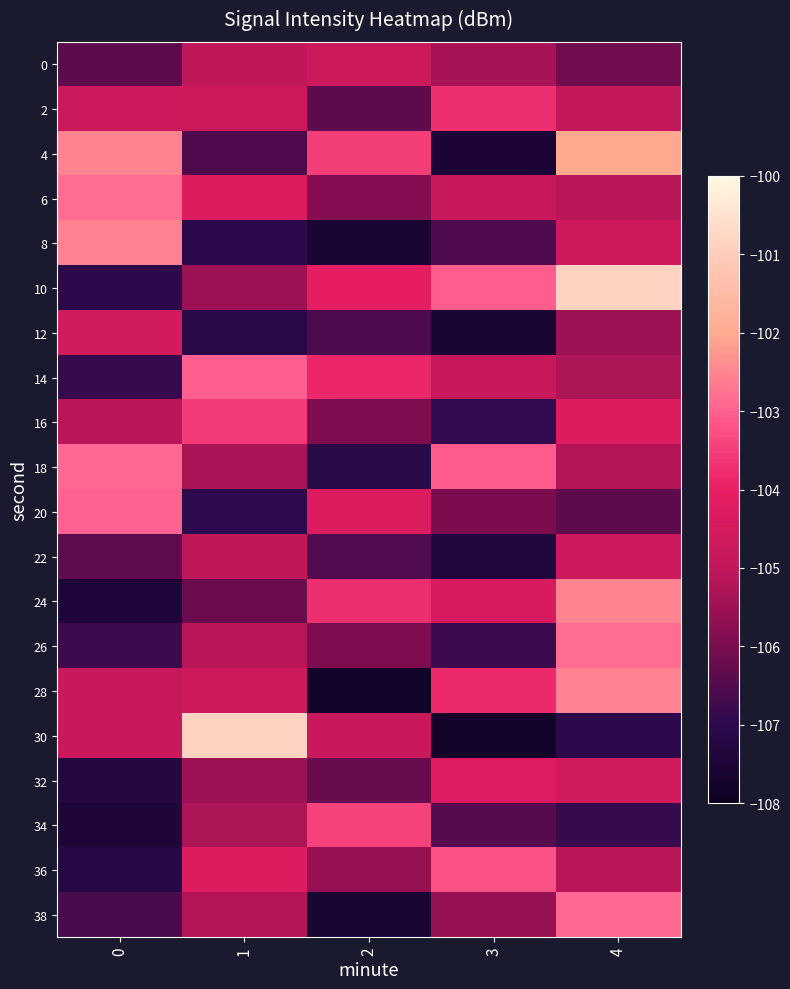

What is the spread (max minus min) of values at 3?

4.7